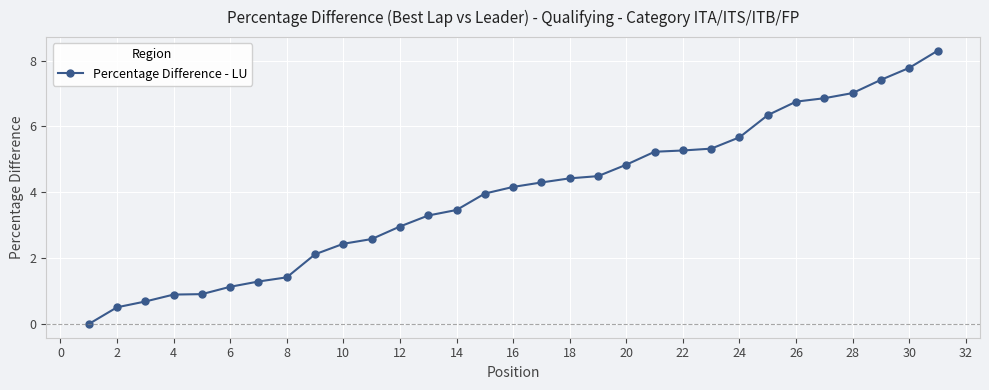

What is the difference between the maximum and minimum values?

8.3